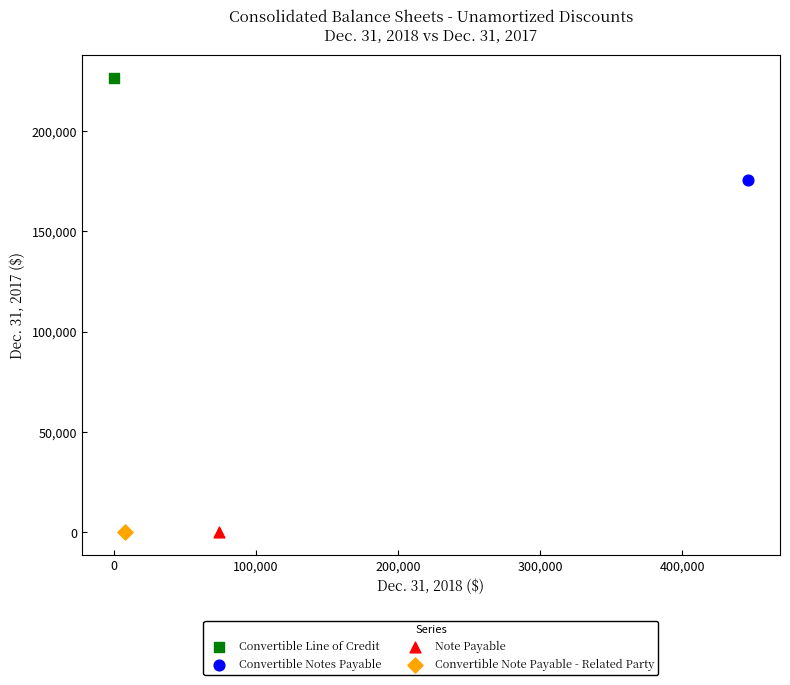

What are all the series names shown in the legend?

Convertible Line of Credit, Convertible Notes Payable, Note Payable, Convertible Note Payable - Related Party